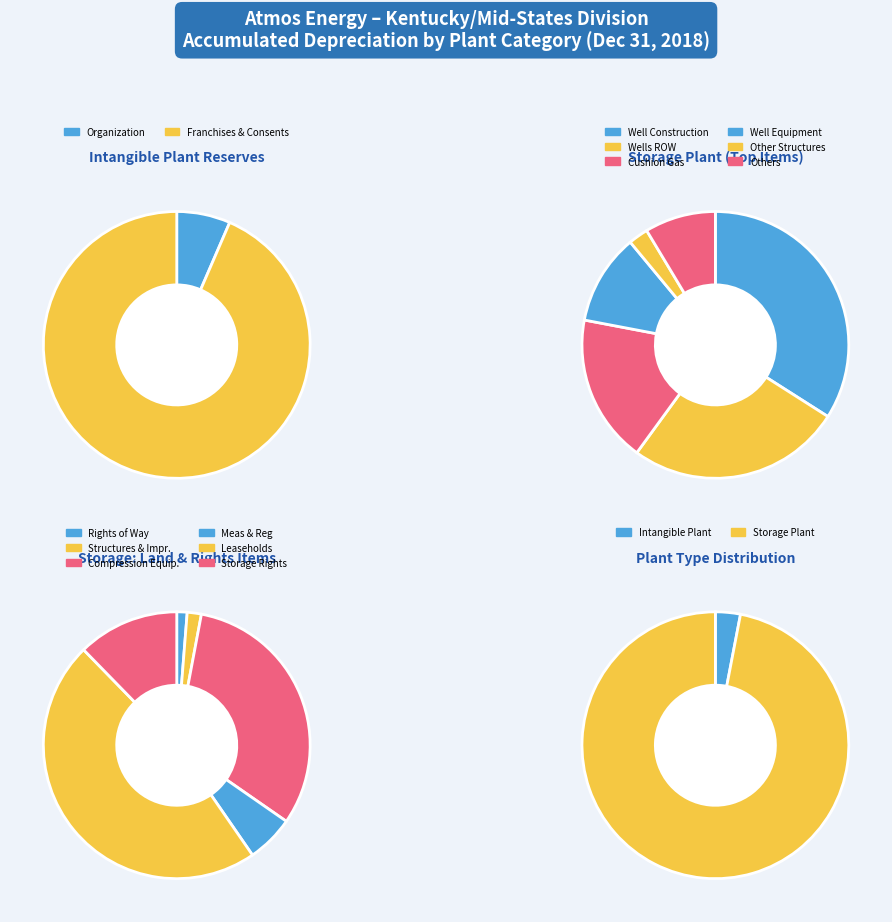

Which slice is the largest?

Storage Plant